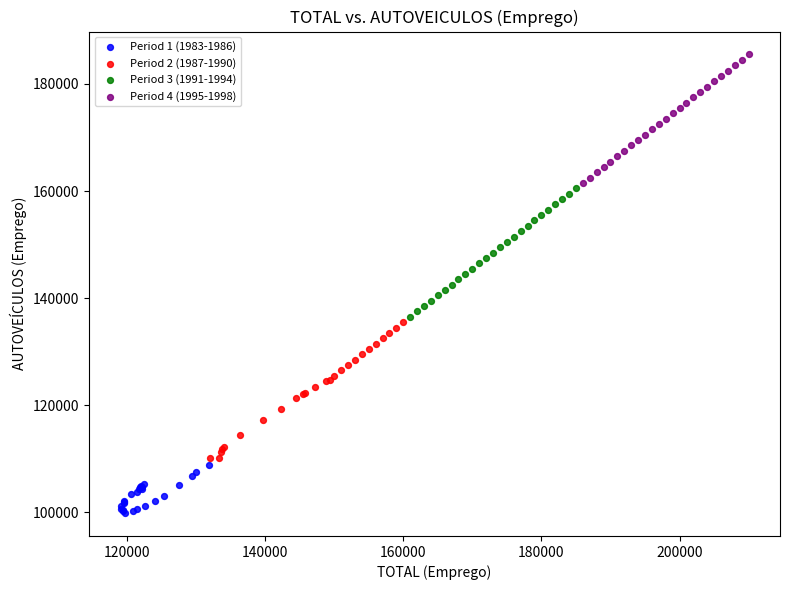

What are all the series names shown in the legend?

Period 1 (1983-1986), Period 2 (1987-1990), Period 3 (1991-1994), Period 4 (1995-1998)